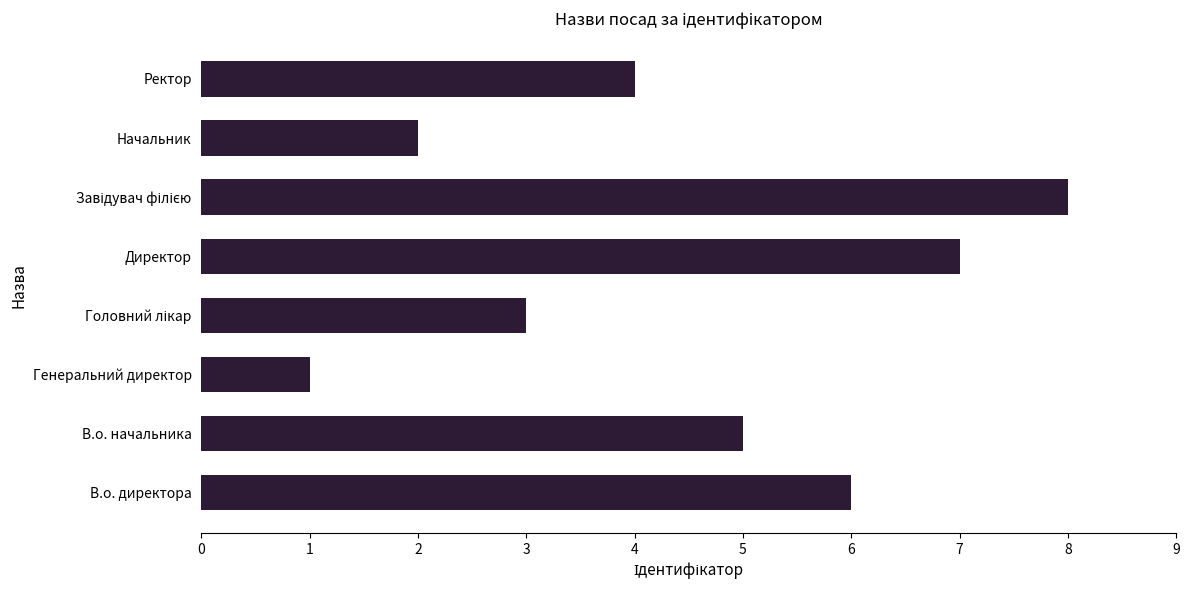

The value at В.о. начальника is 3. True or false?

False